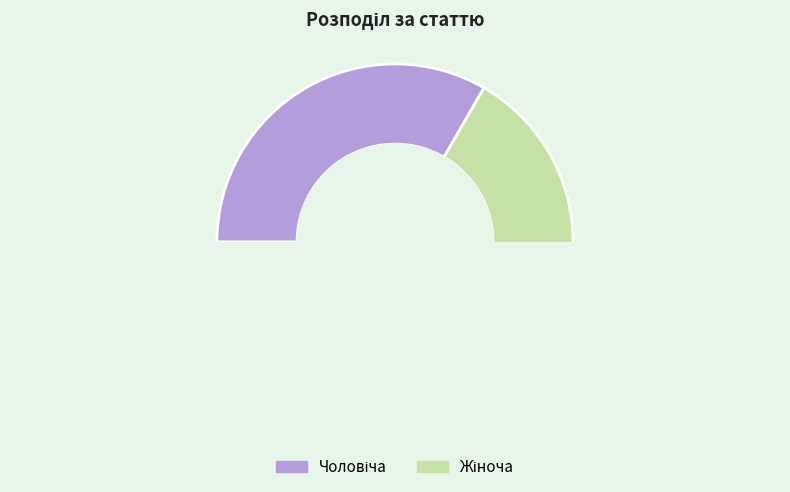

To the nearest percent, what is the difference between the largest and smallest slice percentages?

33%